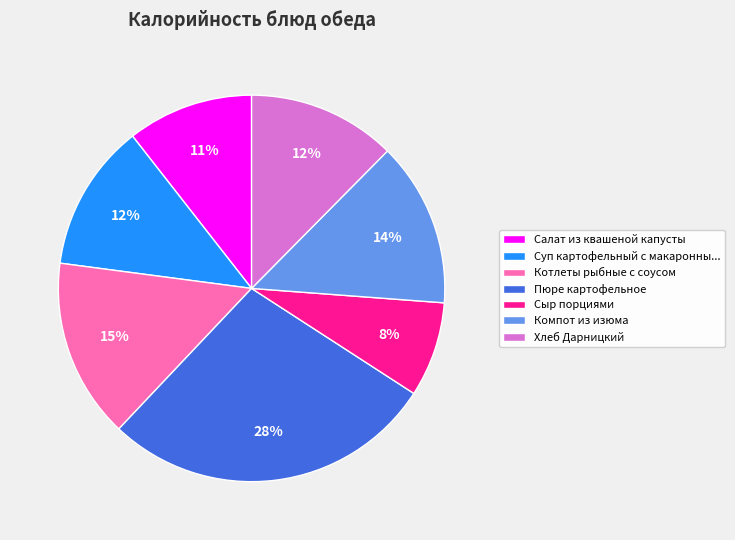

Combined, do Сыр порциями and Компот из изюма account for over 50%?

No